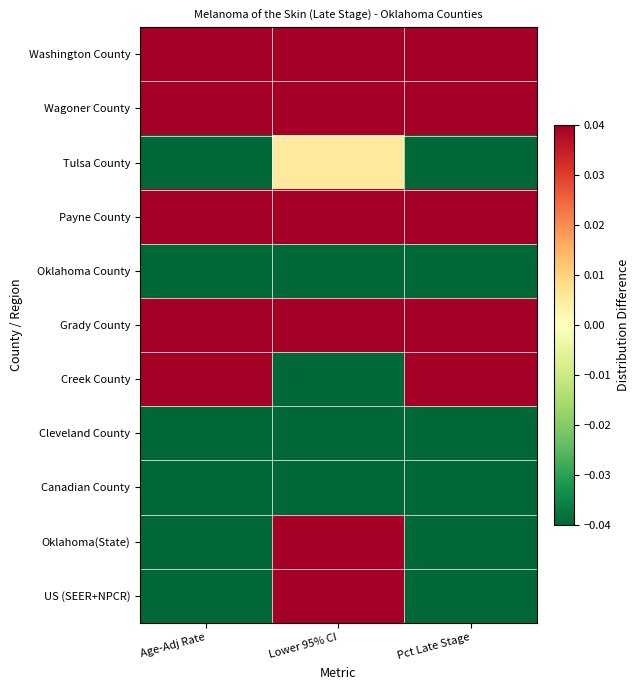

Reading left to right, transcribe all the data shown in this chart.

Washington County: Age-Adj Rate=0.3	Lower 95% CI=0.7	Pct Late Stage=0.5
Wagoner County: Age-Adj Rate=0.3	Lower 95% CI=0.1	Pct Late Stage=0.4
Tulsa County: Age-Adj Rate=-0.2	Lower 95% CI=0.0	Pct Late Stage=-0.1
Payne County: Age-Adj Rate=0.6	Lower 95% CI=0.3	Pct Late Stage=0.3
Oklahoma County: Age-Adj Rate=-0.3	Lower 95% CI=-0.2	Pct Late Stage=-0.3
Grady County: Age-Adj Rate=0.4	Lower 95% CI=0.1	Pct Late Stage=0.4
Creek County: Age-Adj Rate=0.2	Lower 95% CI=-0.2	Pct Late Stage=0.1
Cleveland County: Age-Adj Rate=-0.4	Lower 95% CI=-0.5	Pct Late Stage=-0.4
Canadian County: Age-Adj Rate=-0.3	Lower 95% CI=-0.6	Pct Late Stage=-0.4
Oklahoma(State): Age-Adj Rate=-0.2	Lower 95% CI=0.1	Pct Late Stage=-0.2
US (SEER+NPCR): Age-Adj Rate=-0.3	Lower 95% CI=0.2	Pct Late Stage=-0.2